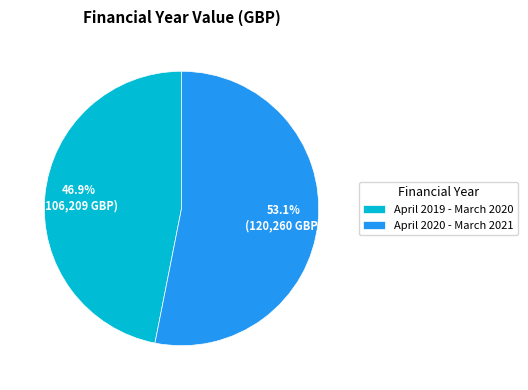

Does any single category account for the majority?

Yes